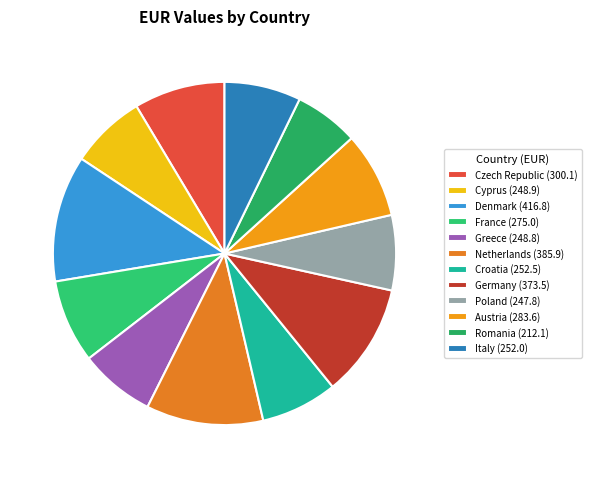

How many segments does this pie chart have?

12